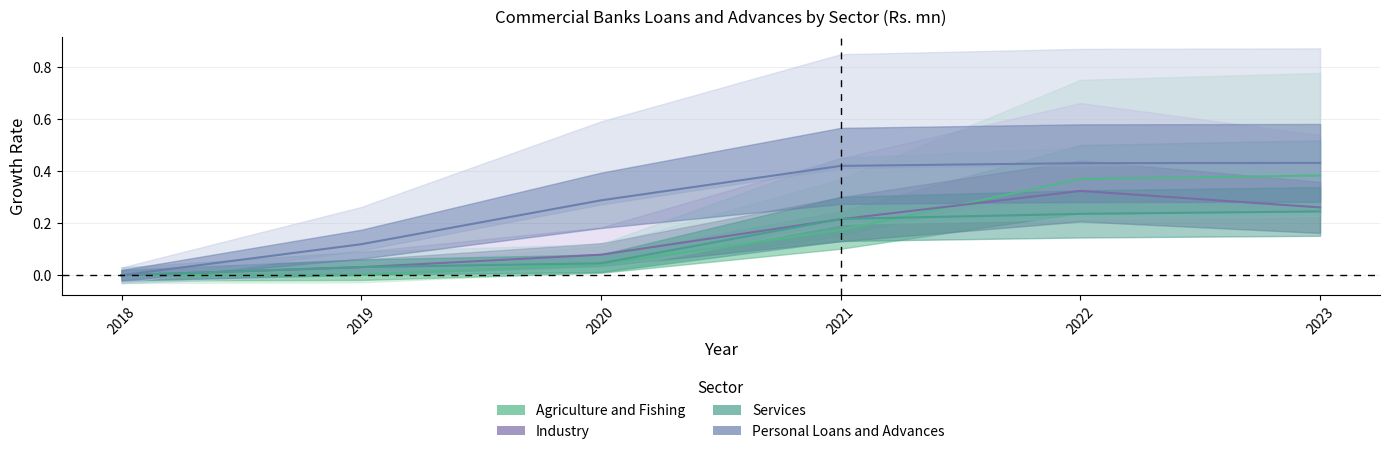

The value of Industry at 2021 is 0.2. True or false?

True